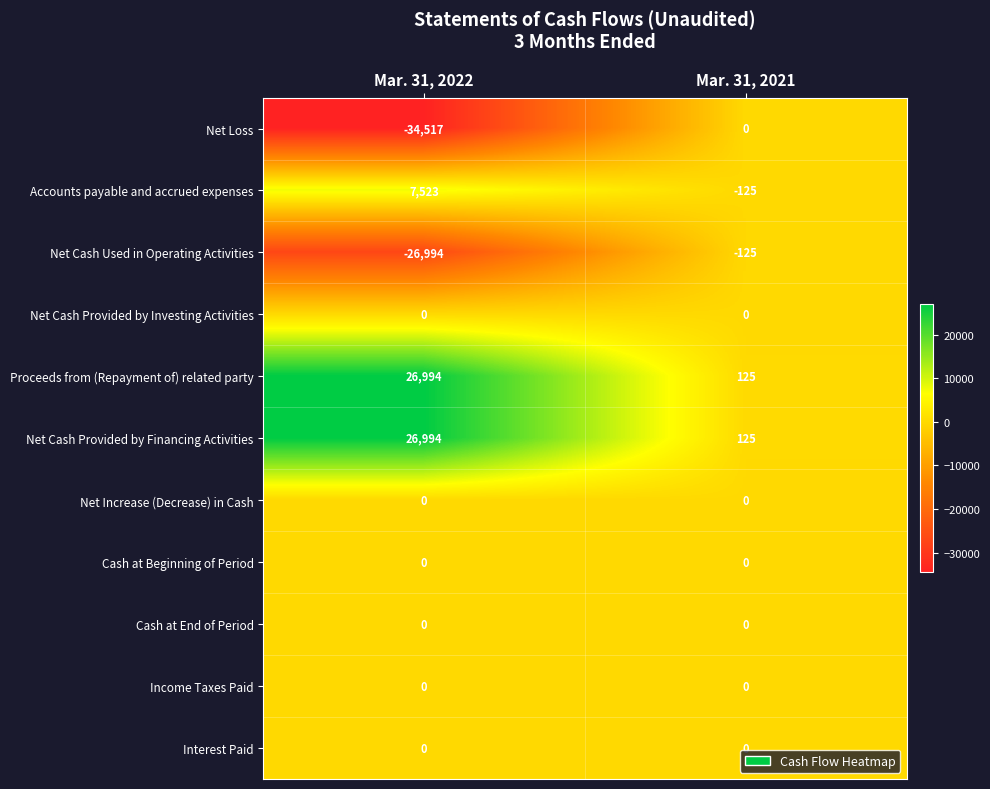

Reading left to right, transcribe all the data shown in this chart.

Net Loss: Mar. 31, 2022=-34517	Mar. 31, 2021=0
Accounts payable and accrued expenses: Mar. 31, 2022=7523	Mar. 31, 2021=-125
Net Cash Used in Operating Activities: Mar. 31, 2022=-26994	Mar. 31, 2021=-125
Net Cash Provided by Investing Activities: Mar. 31, 2022=0	Mar. 31, 2021=0
Proceeds from (Repayment of) related party: Mar. 31, 2022=26994	Mar. 31, 2021=125
Net Cash Provided by Financing Activities: Mar. 31, 2022=26994	Mar. 31, 2021=125
Net Increase (Decrease) in Cash: Mar. 31, 2022=0	Mar. 31, 2021=0
Cash at Beginning of Period: Mar. 31, 2022=0	Mar. 31, 2021=0
Cash at End of Period: Mar. 31, 2022=0	Mar. 31, 2021=0
Income Taxes Paid: Mar. 31, 2022=0	Mar. 31, 2021=0
Interest Paid: Mar. 31, 2022=0	Mar. 31, 2021=0